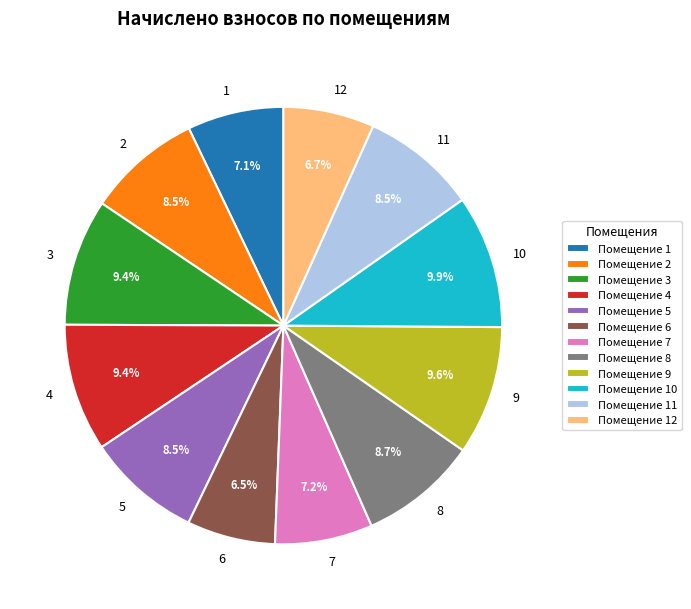

Is it true that 4 is 9% of the pie?

True